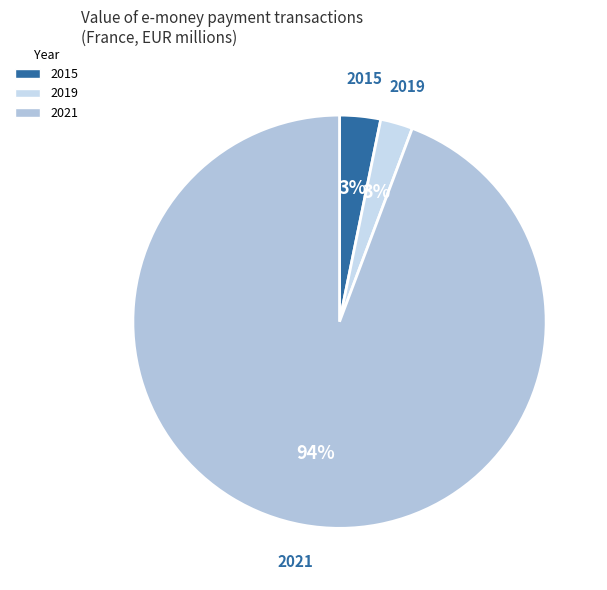

What is the largest slice in the pie chart?

2021